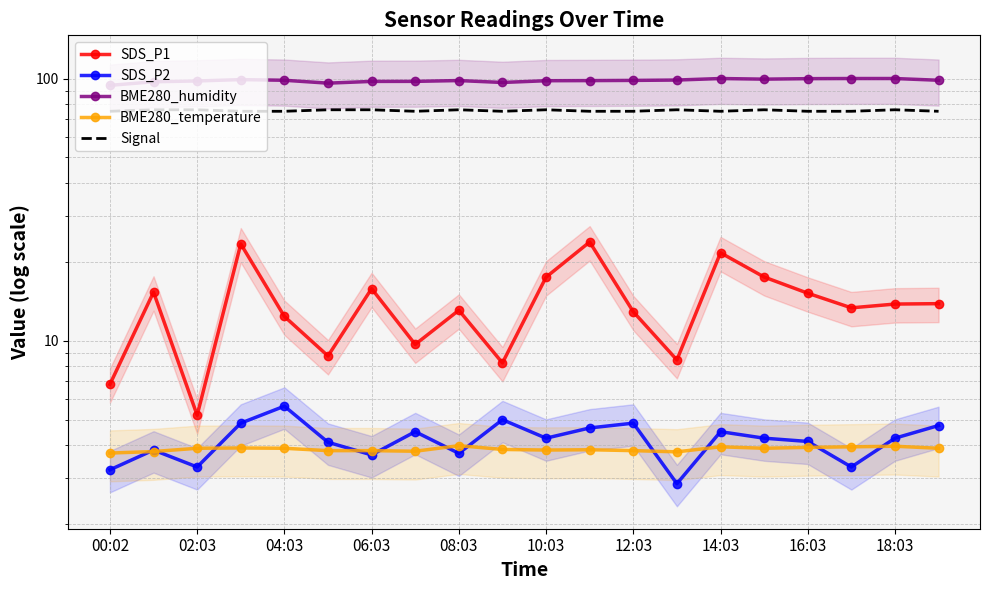

Reading left to right, list all the values displayed in this chart.

SDS_P1: 6.8	15.3	5.2	23.4	12.4	8.8	15.8	9.7	13.1	8.2	17.5	23.8	12.9	8.4	21.6	17.5	15.2	13.3	13.8	13.8
SDS_P2: 3.2	3.8	3.3	4.8	5.6	4.1	3.7	4.5	3.7	5.0	4.2	4.7	4.8	2.9	4.5	4.2	4.1	3.3	4.2	4.8
BME280_humidity: 94.2	97.2	97.9	99.0	98.5	96.0	97.5	97.5	98.2	96.6	98.1	98.2	98.4	98.7	100.0	99.5	99.9	100.0	100.0	98.5
BME280_temperature: 3.7	3.8	3.9	3.9	3.9	3.8	3.8	3.8	4.0	3.9	3.8	3.8	3.8	3.8	3.9	3.9	3.9	3.9	4.0	3.9
Signal: 75.0	76.0	76.0	75.0	75.0	76.0	76.0	75.0	76.0	75.0	76.0	75.0	75.0	76.0	75.0	76.0	75.0	75.0	76.0	75.0